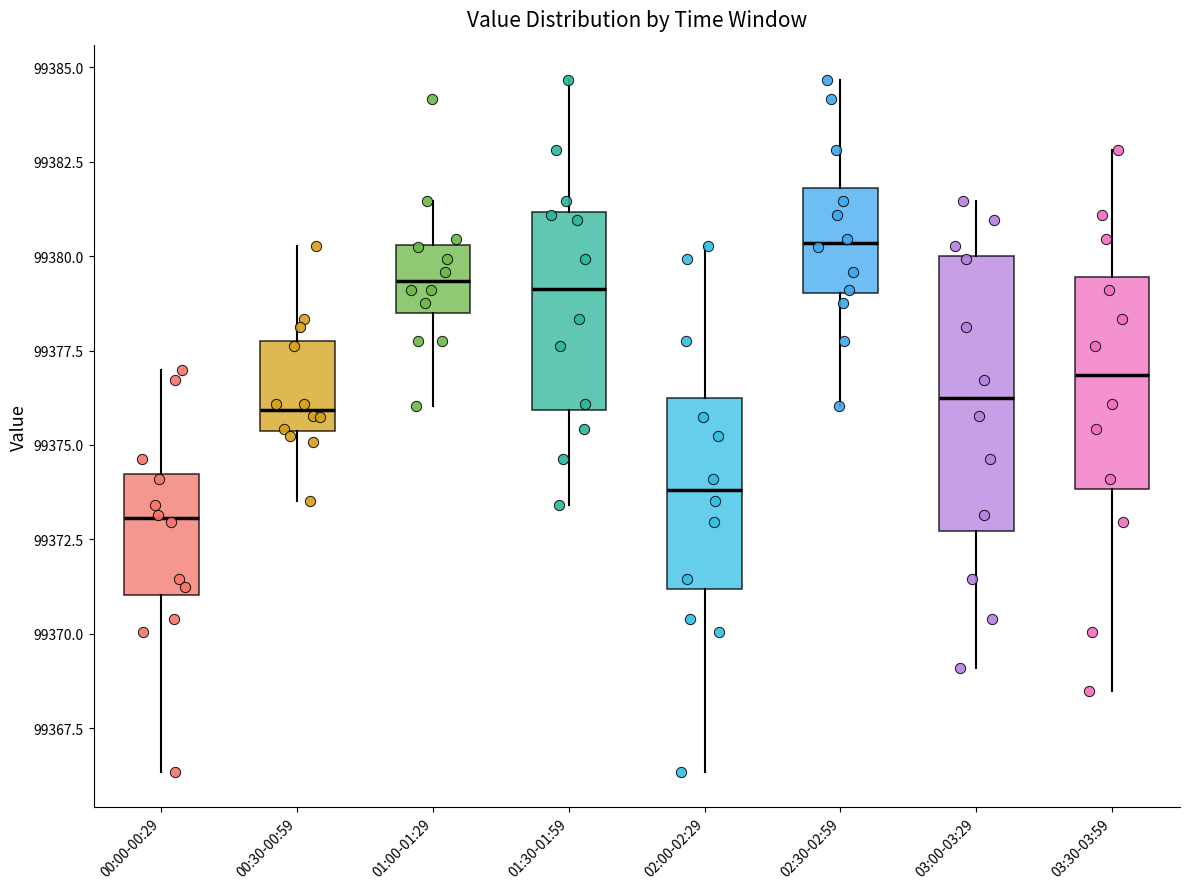

Reading left to right, transcribe this box plot: for each box, give where its median line is, the range the box spans, and where its two whiskers end, as read against the y-axis. The values are not printed on the chart, so give them approximately, as read against the axis.

00:00-00:29: median 99373.0, box 99371.0 to 99374.0, whiskers 99366.5 to 99377.0
00:30-00:59: median 99376.0, box 99375.5 to 99378.0, whiskers 99373.5 to 99380.5
01:00-01:29: median 99379.5, box 99378.5 to 99380.5, whiskers 99376.0 to 99381.5
01:30-01:59: median 99379.0, box 99376.0 to 99381.0, whiskers 99373.5 to 99384.5
02:00-02:29: median 99374.0, box 99371.0 to 99376.0, whiskers 99366.5 to 99380.5
02:30-02:59: median 99380.5, box 99379.0 to 99382.0, whiskers 99376.0 to 99384.5
03:00-03:29: median 99376.0, box 99372.5 to 99380.0, whiskers 99369.0 to 99381.5
03:30-03:59: median 99377.0, box 99374.0 to 99379.5, whiskers 99368.5 to 99383.0